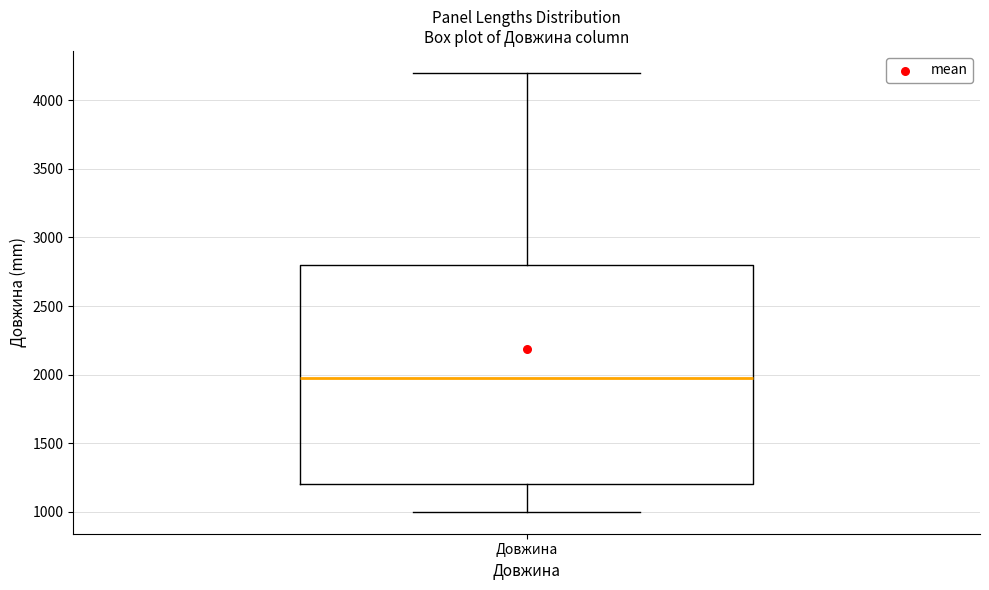

Read this box plot against the y-axis: the position of the median line, the range covered by the box, and the ends of both whiskers. The values are not printed on the chart, so give them approximately, as read against the axis.

median 2000, box 1200 to 2800, whiskers 1000 to 4200